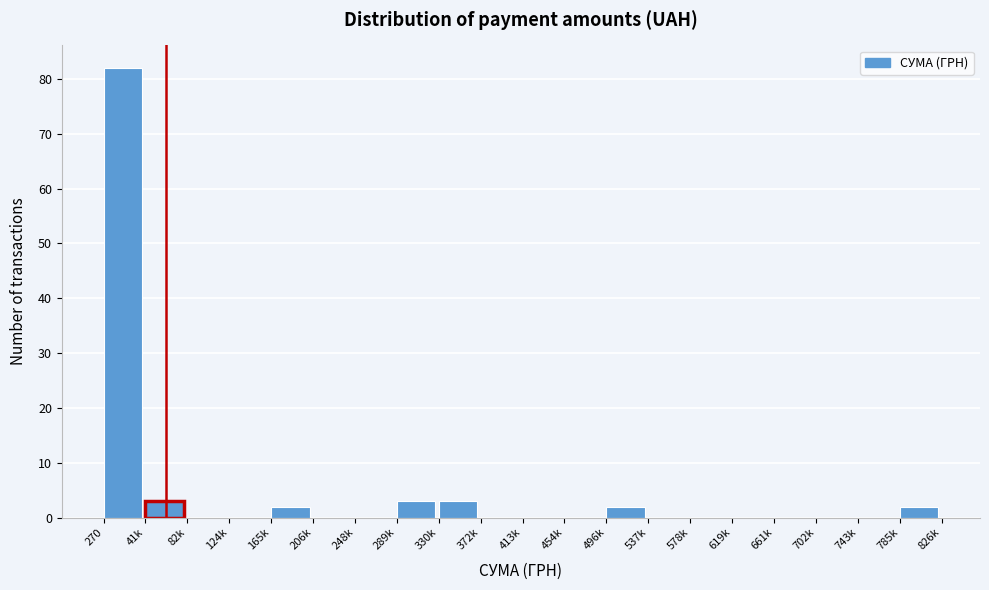

Reading left to right, extract all data points from this chart.

270=82	41k=3	82k=0	124k=0	165k=2	206k=0	248k=0	289k=3	330k=3	372k=0	413k=0	454k=0	496k=2	537k=0	578k=0	619k=0	661k=0	702k=0	743k=0	785k=2